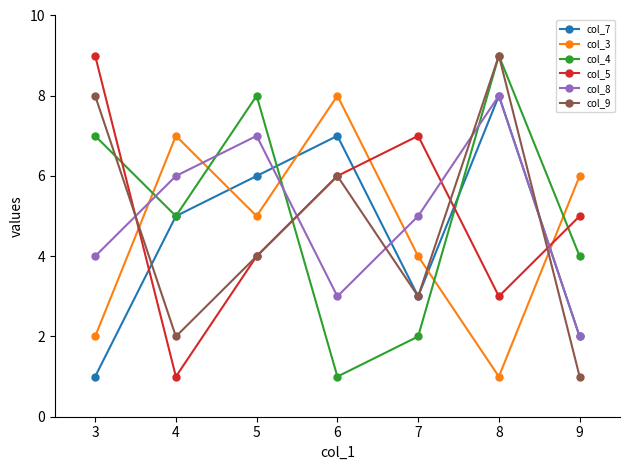

What are all the series names shown in the legend?

col_7, col_3, col_4, col_5, col_8, col_9